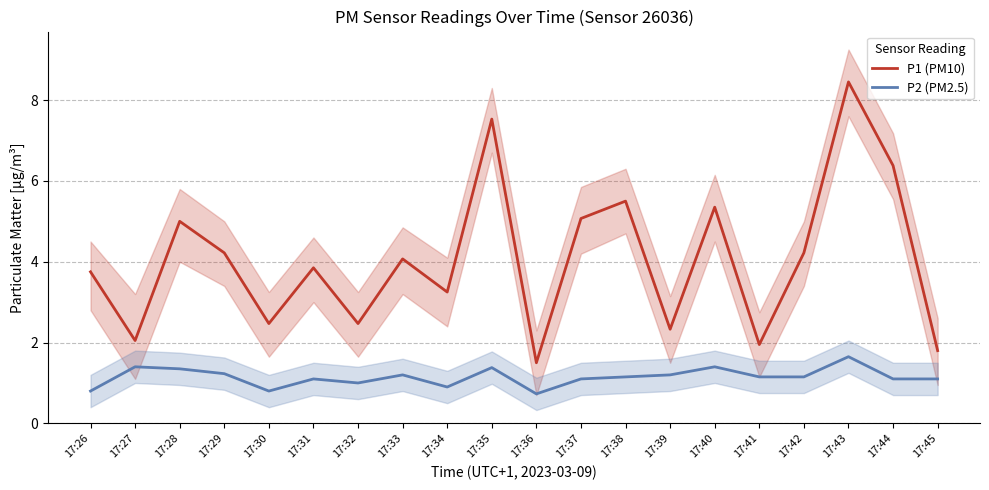

The P2 (PM2.5) series shows 1.1 at 17:45. True or false?

True